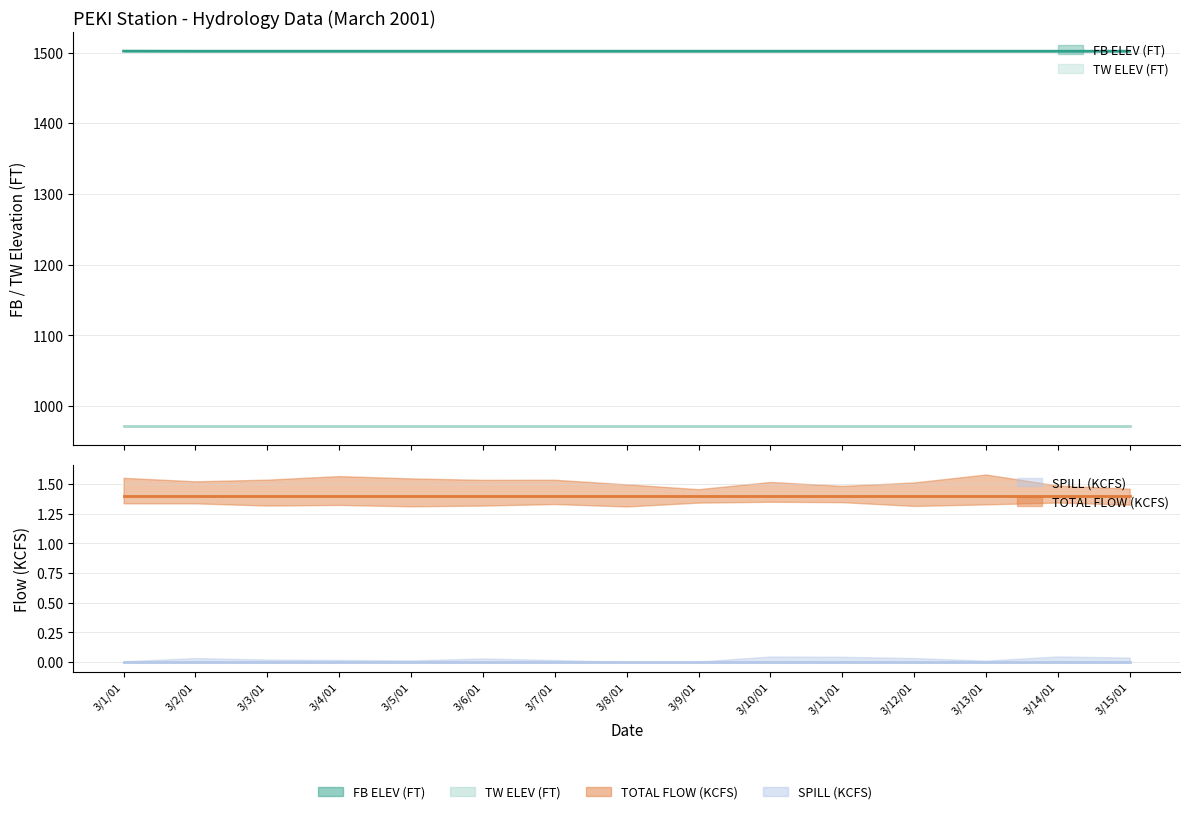

True or false: TW ELEV (FT) has more than 1 interior local peaks.

False